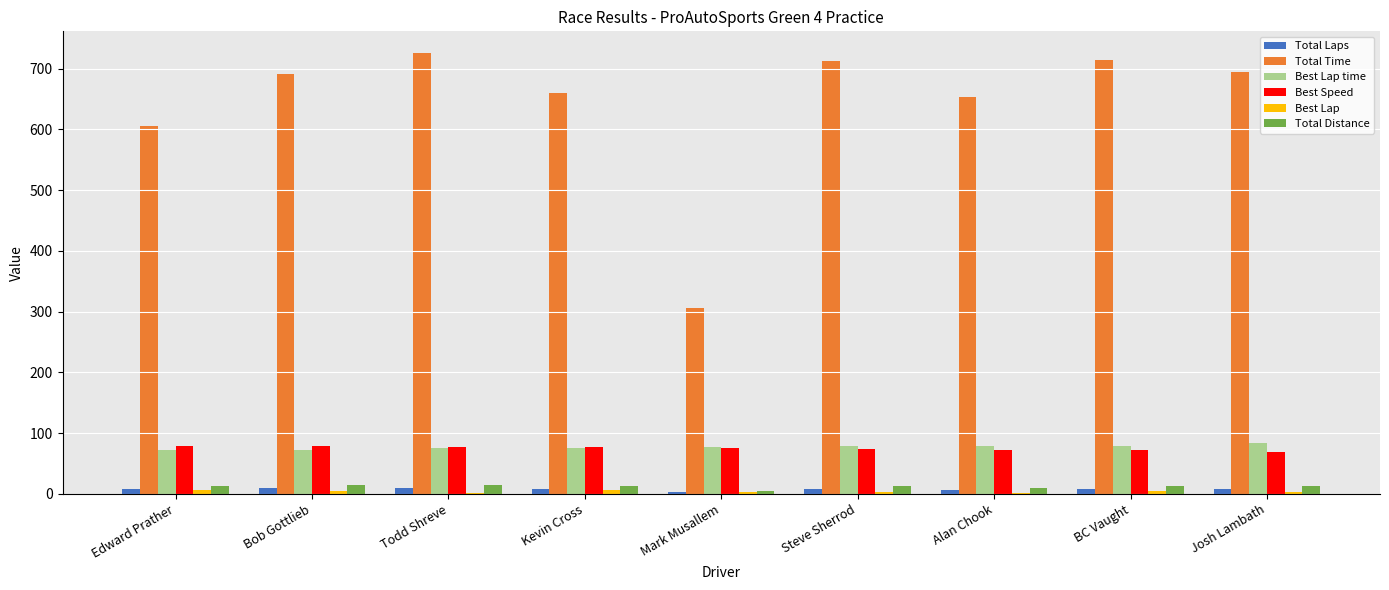

What is the average value of the Best Speed series?

74.9